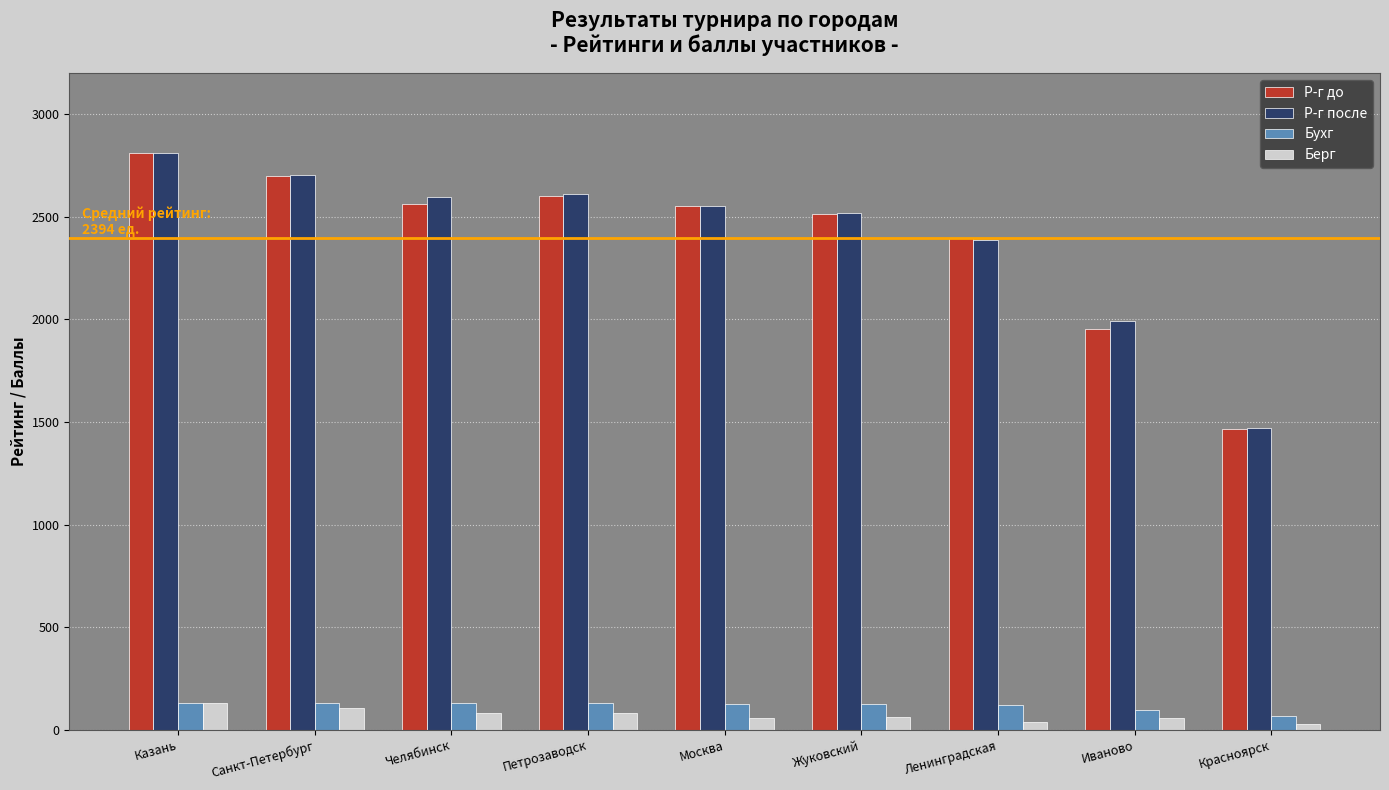

What is the greatest value displayed?

2810